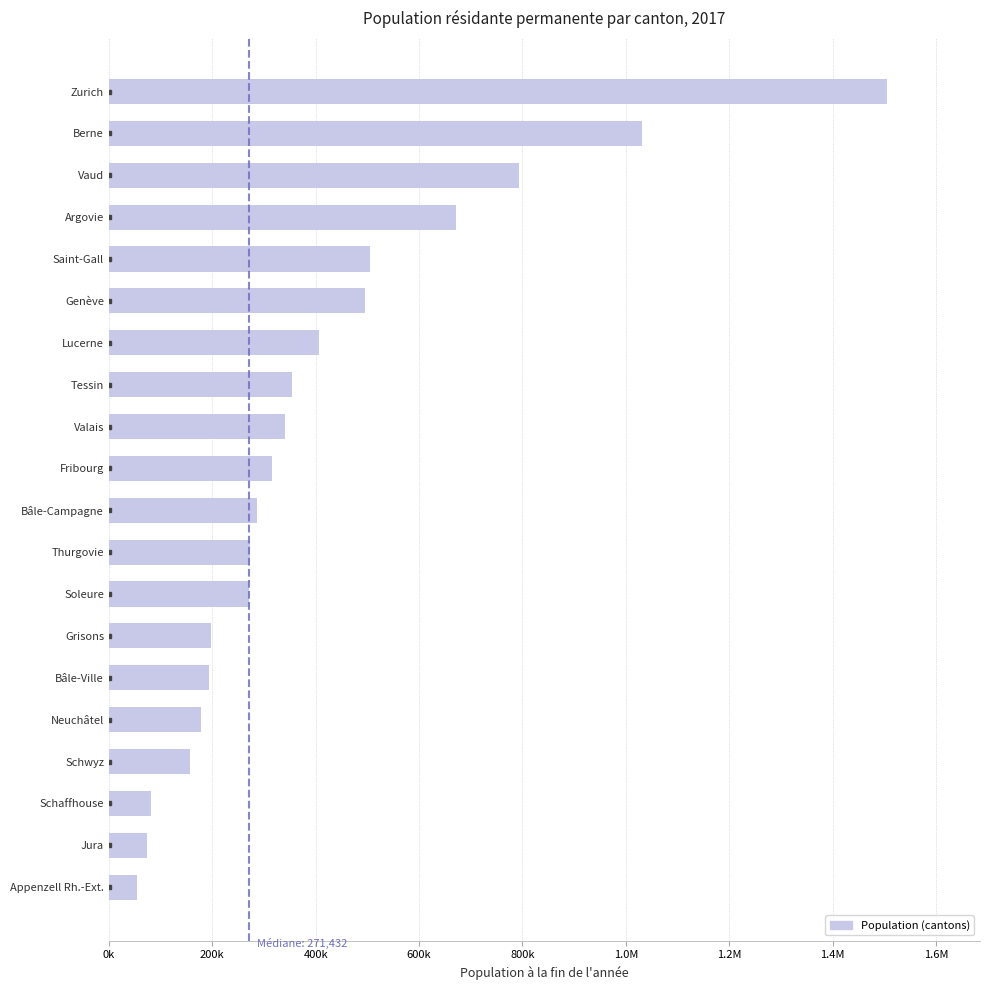

Are the bars grouped side by side (vs. stacked)?

No